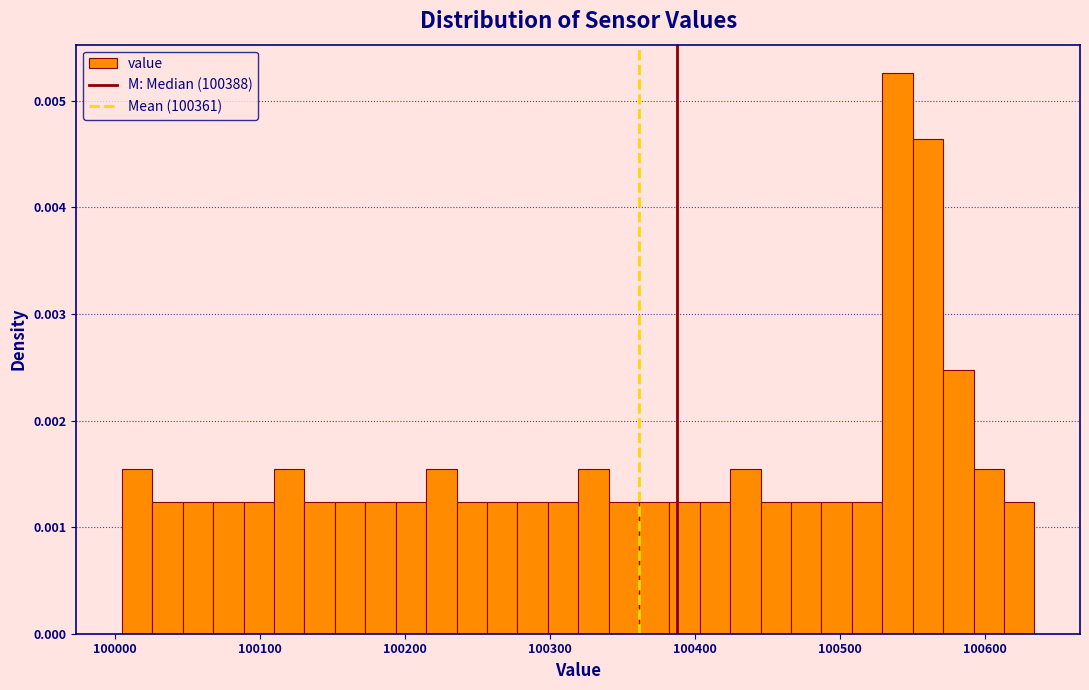

Read against the x-axis, roughly where is the centre of the tallest bar?

100540